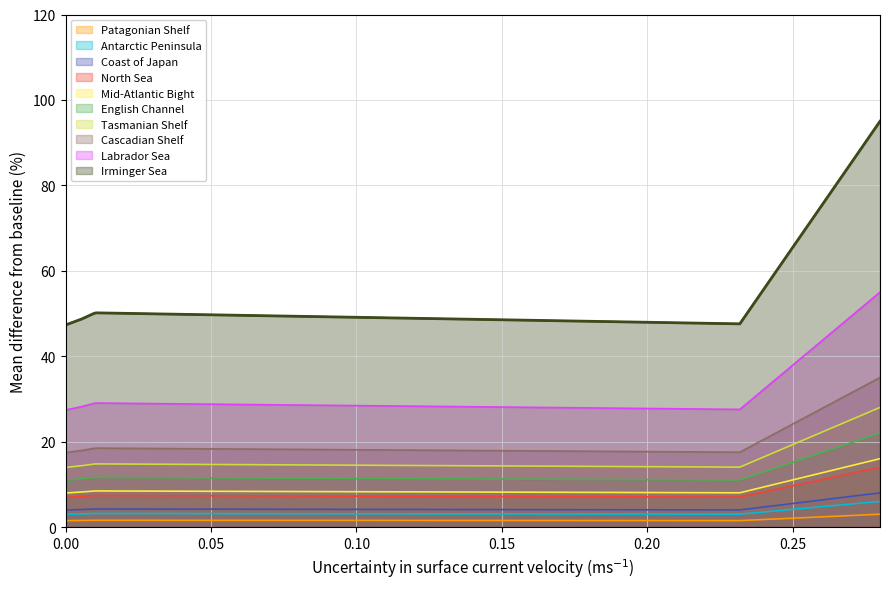

What is the ratio of the value at 21436 to the value at 10438?

1.0